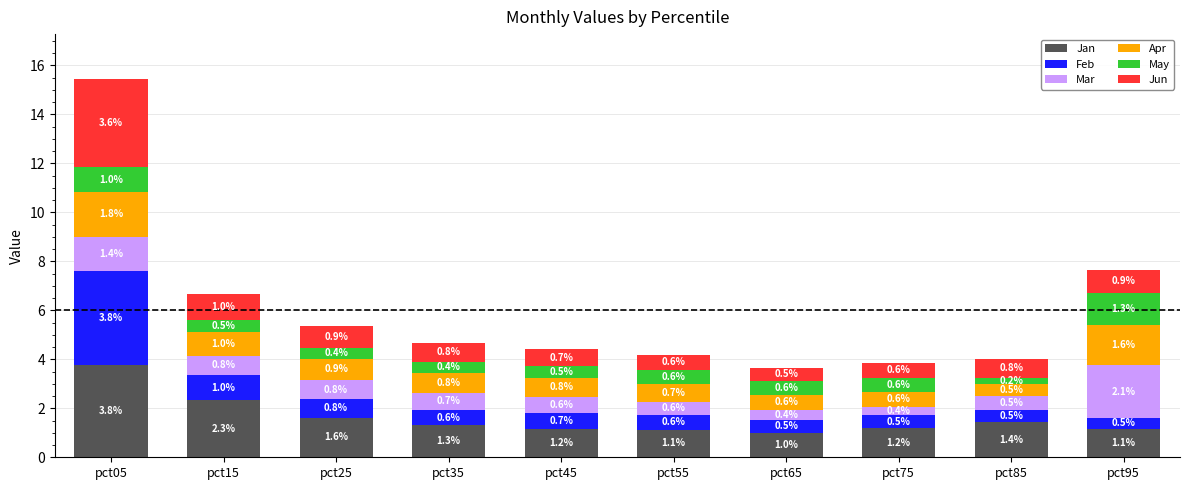

What is the average value of the Jan series?

1.6